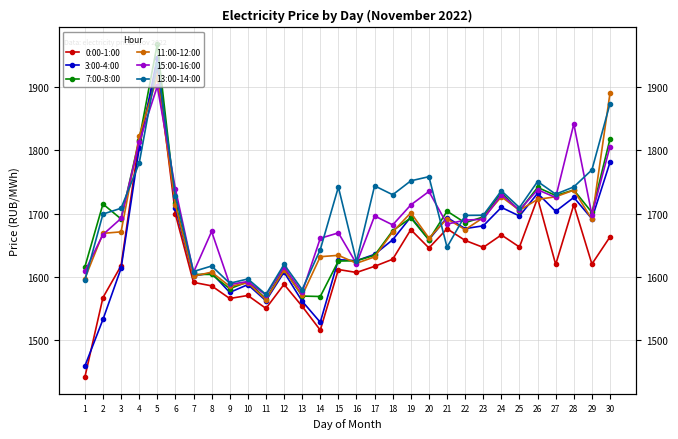

At how many categories does at least one series exceed 1645?

22